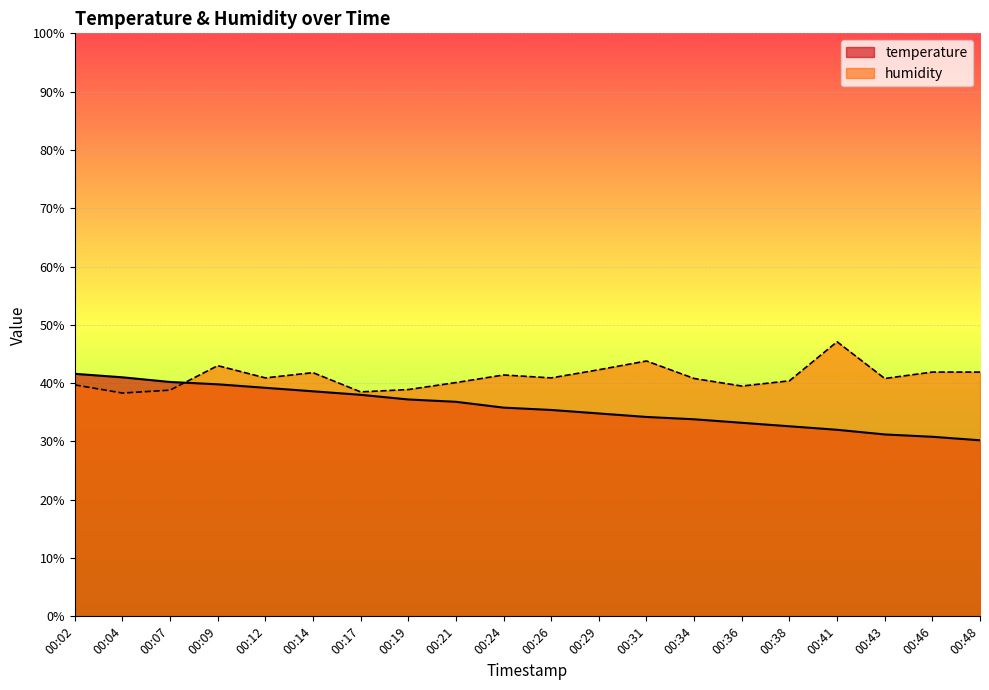

True or false: humidity has more than 1 points higher than both neighbors.

True